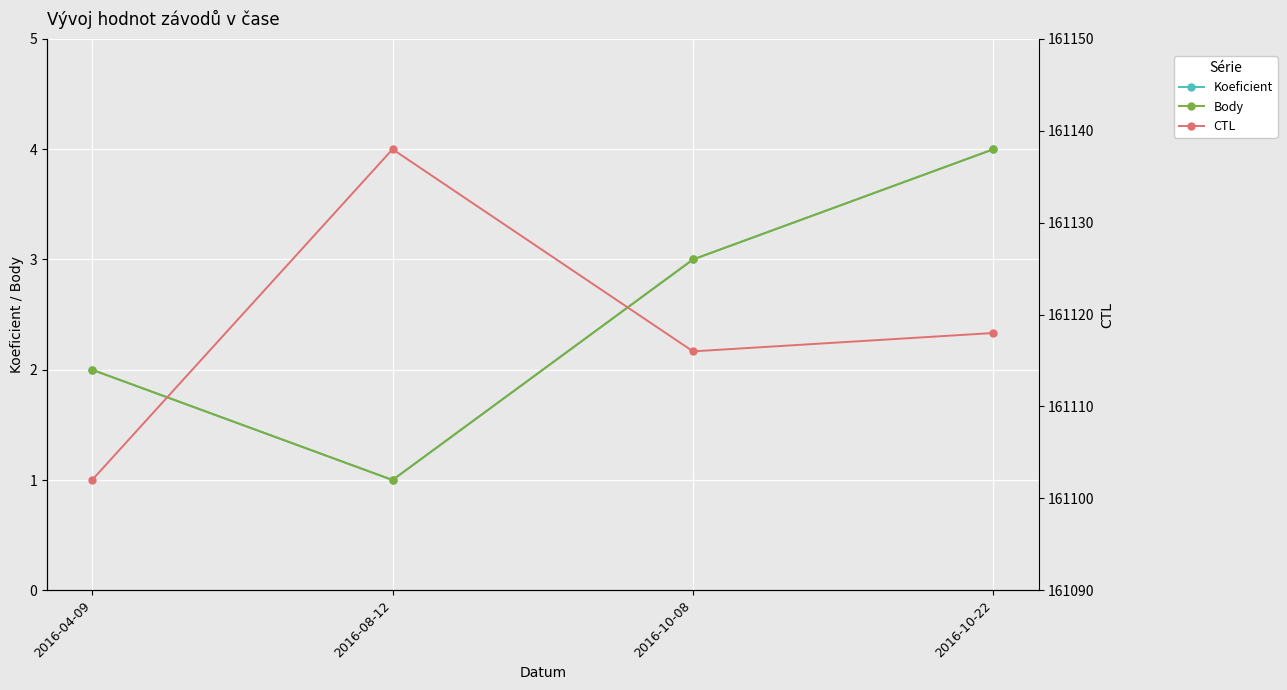

What is the minimum value for Body?

1